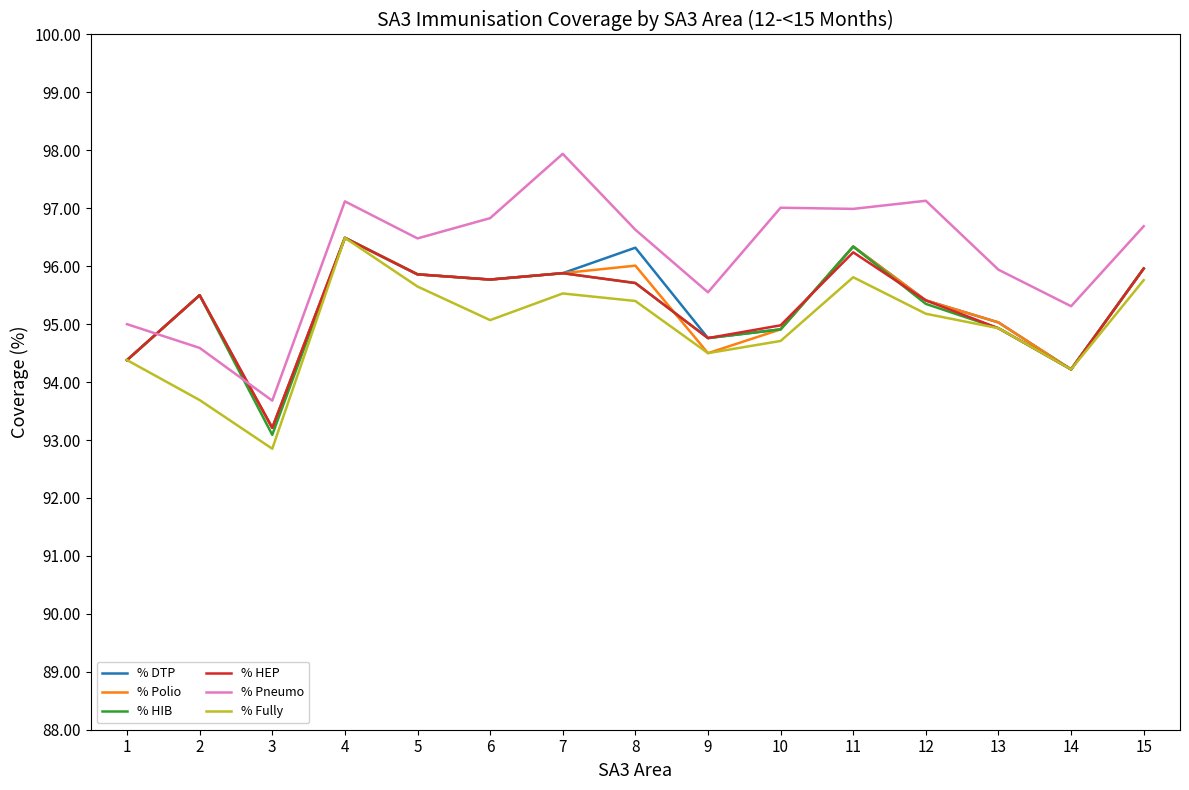

After their last crossing, which series has the higher values: % Pneumo or % DTP?

% Pneumo